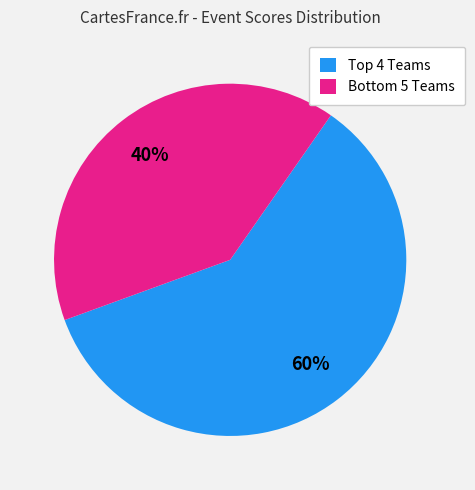

Which slice represents more than half of the pie?

Top 4 Teams